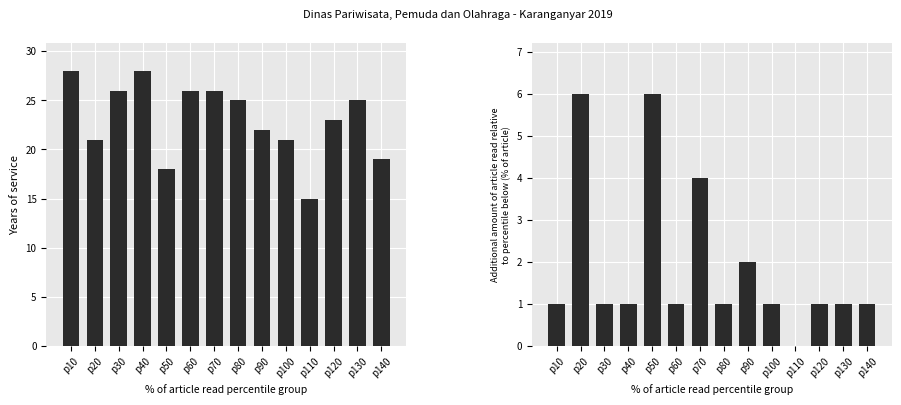

At how many categories does at least one series exceed 24?

7